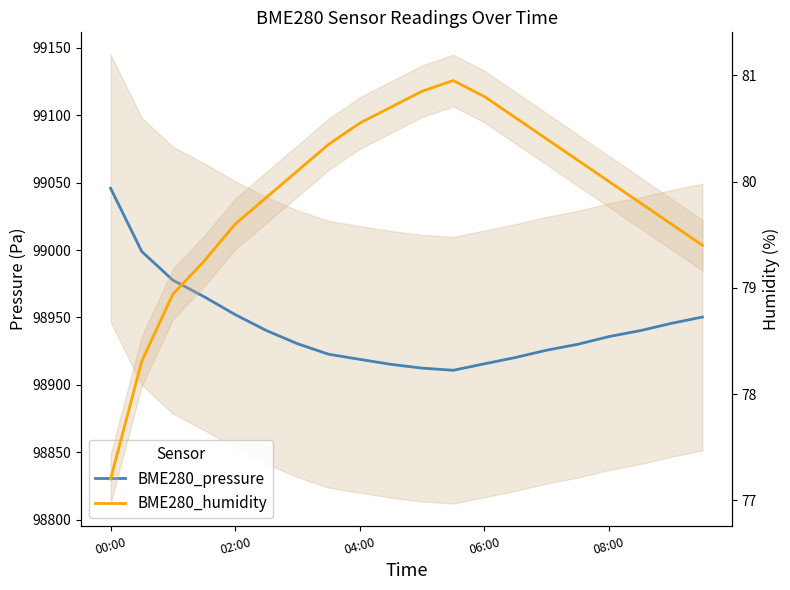

How many lines are shown in the chart?

2